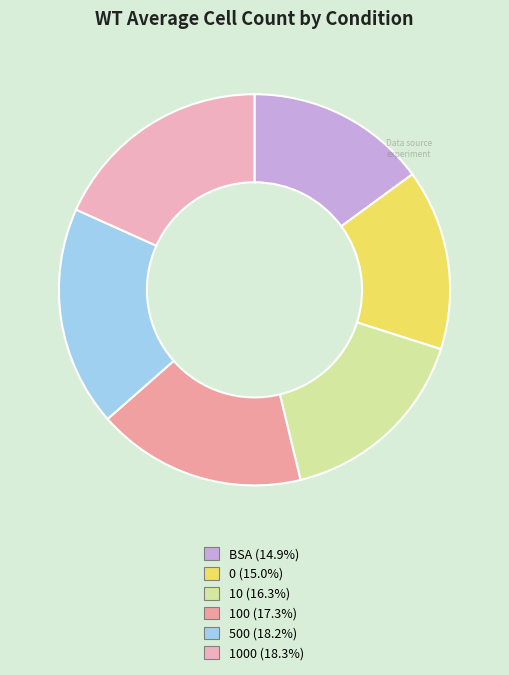

How many slices are in this pie chart?

6